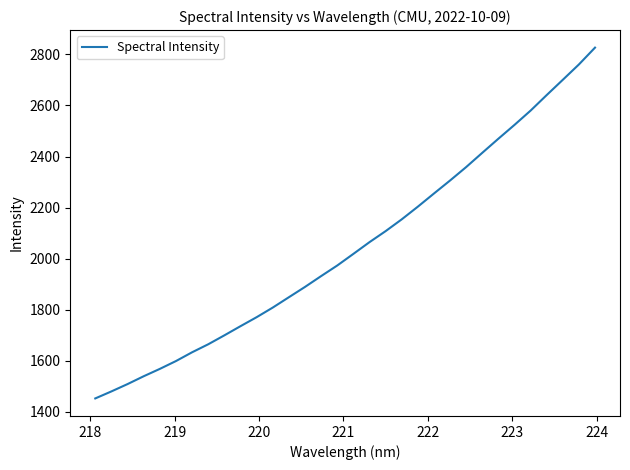

What is the maximum value shown in the chart?

2826.3